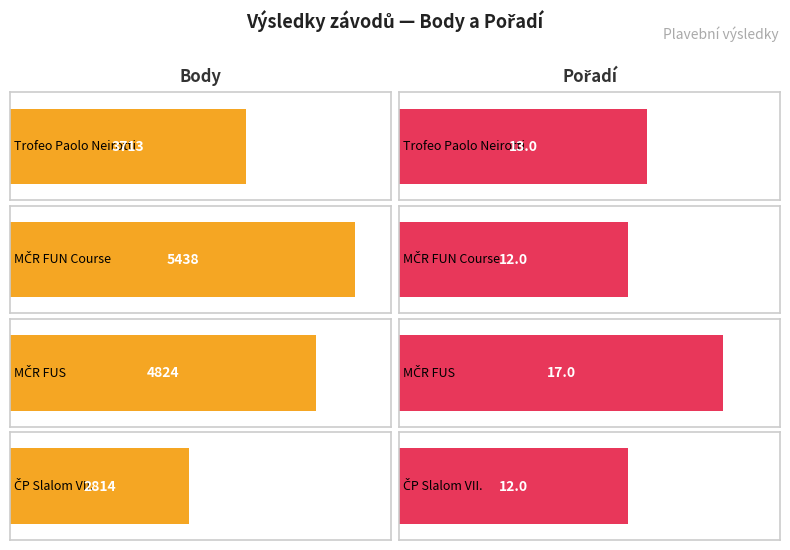

How many values in the Body series exceed 4824?

1